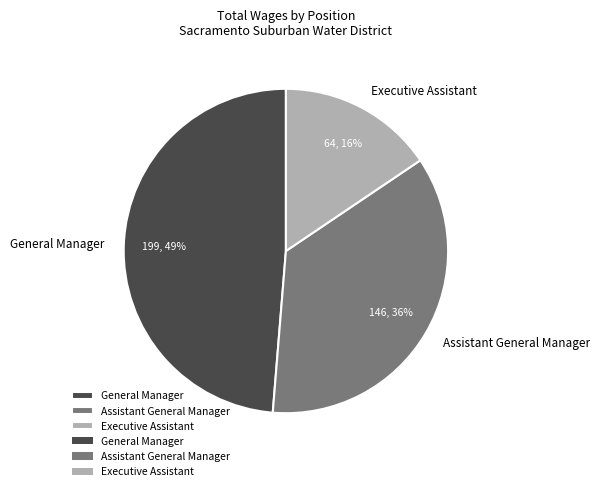

Between Executive Assistant and General Manager, which is larger?

General Manager